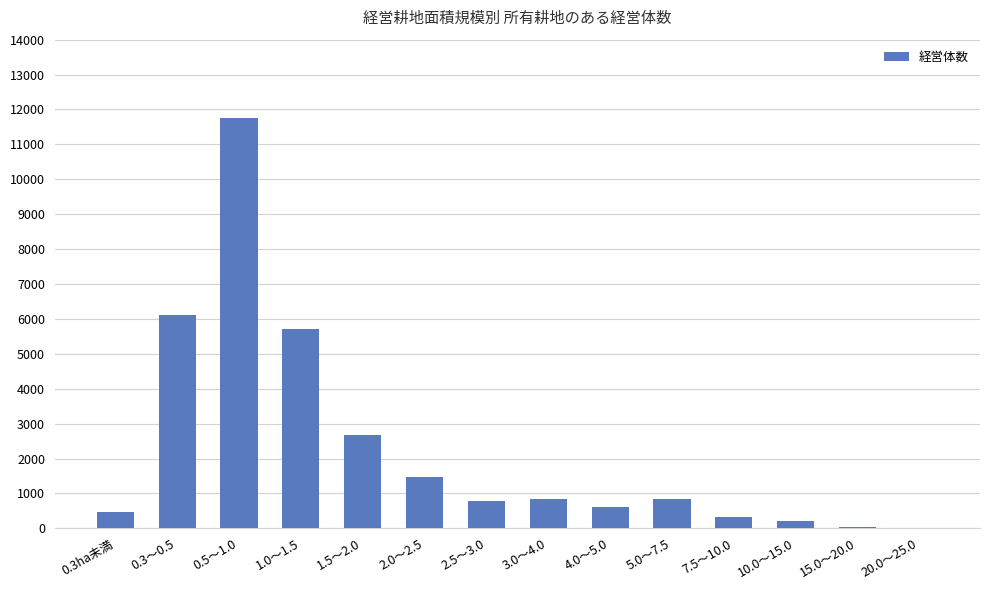

How many categories are shown in the chart?

14